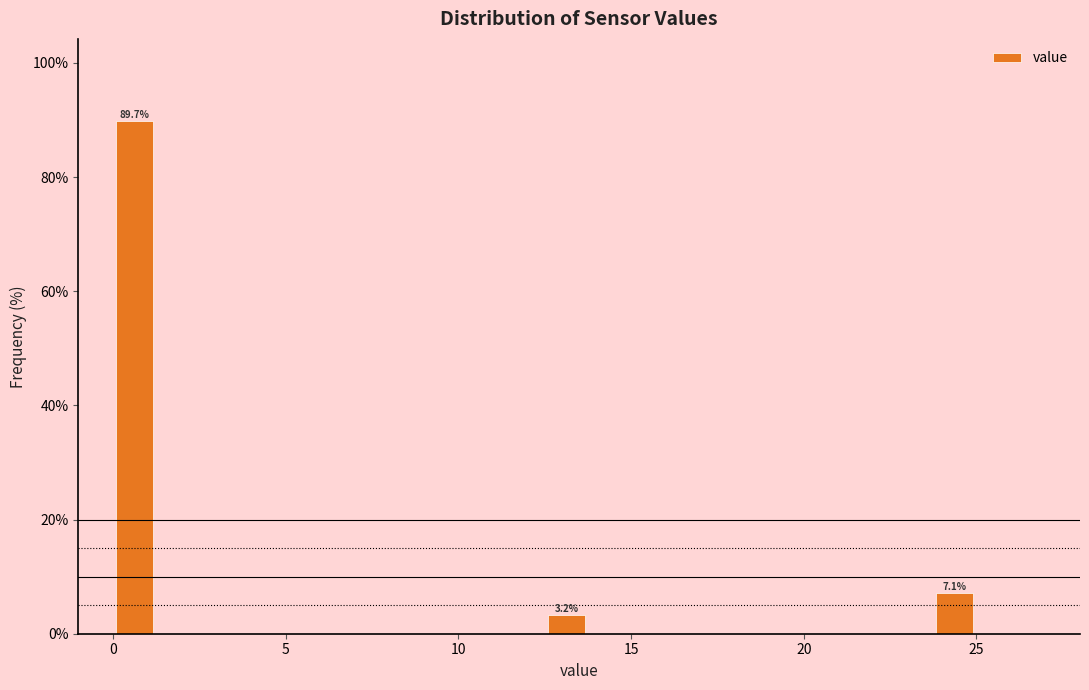

Read against the x-axis, roughly where is the centre of the tallest bar?

0.5